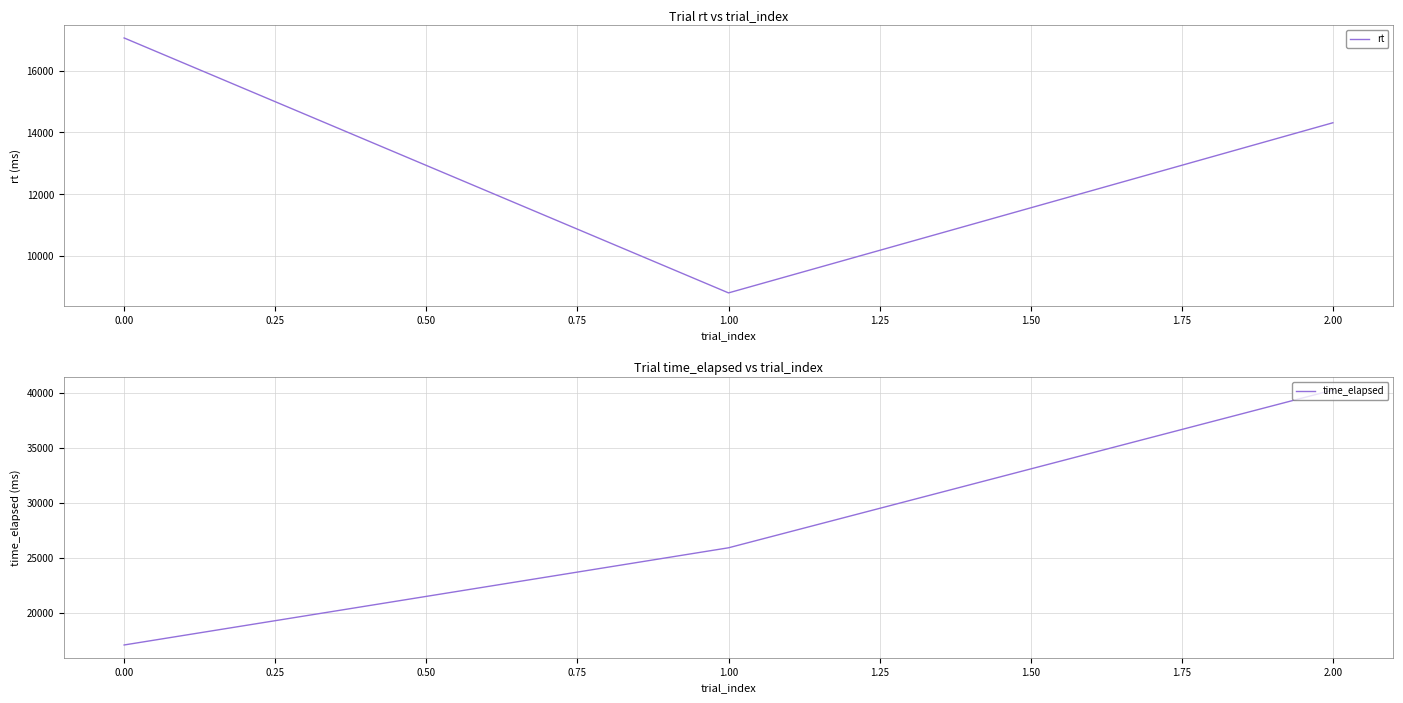

Count the number of data series in this chart.

2